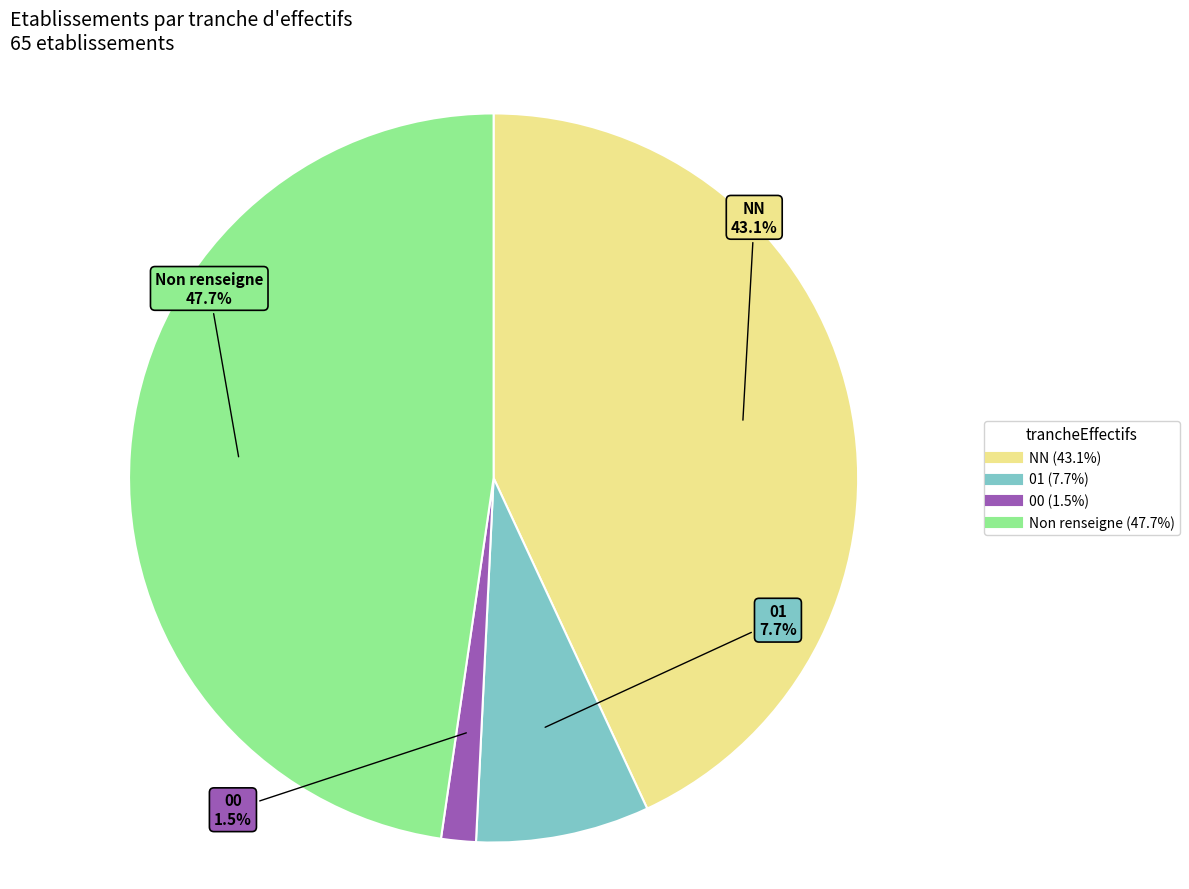

Is there any slice that represents more than half of the pie?

No